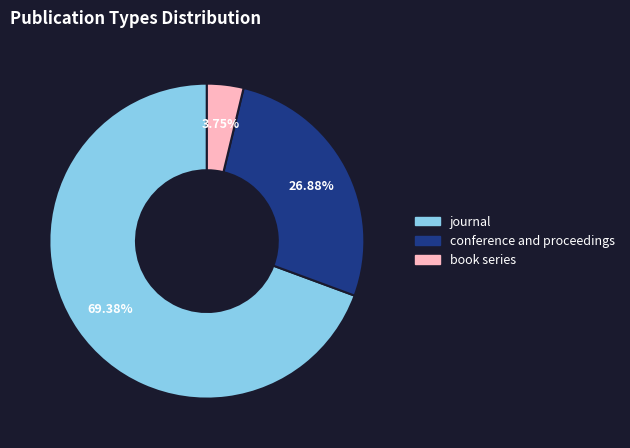

What is the majority slice?

journal